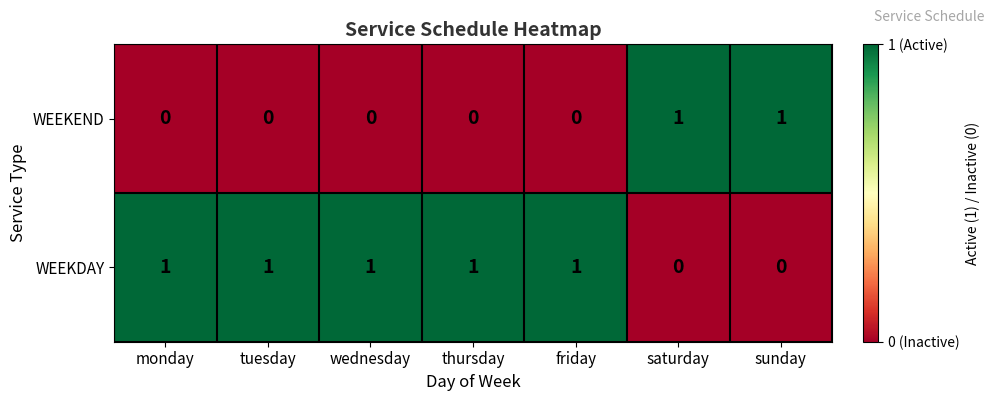

Reading right to left, what are all the values shown in this chart?

WEEKEND: sunday=1	saturday=1	friday=0	thursday=0	wednesday=0	tuesday=0	monday=0
WEEKDAY: sunday=0	saturday=0	friday=1	thursday=1	wednesday=1	tuesday=1	monday=1